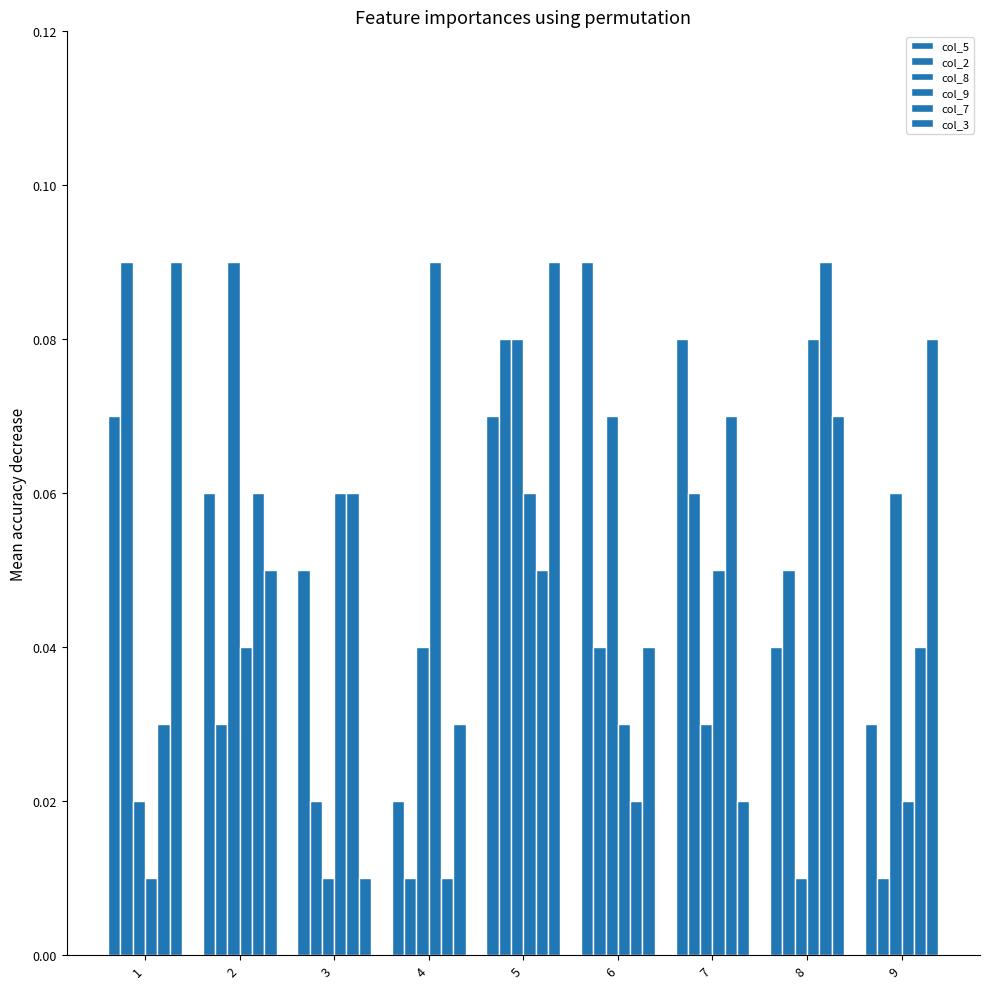

Which series has the largest range (max minus min)?

col_2